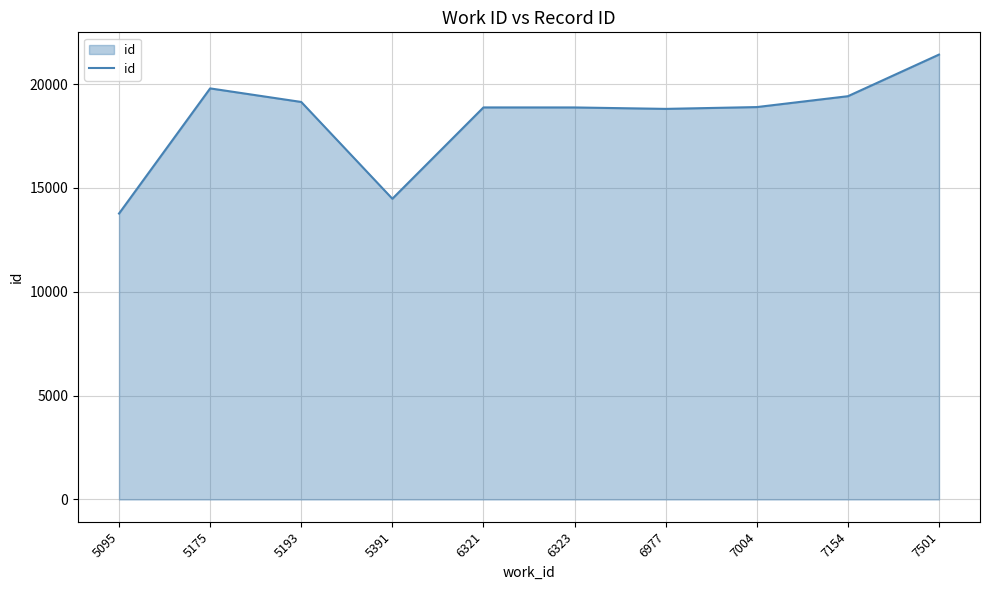

Read the value at 7501, to the nearest 100.

21400